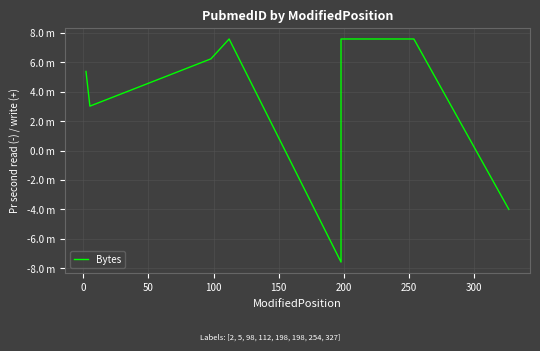

What is the value of the 1st point from the left?

5.4